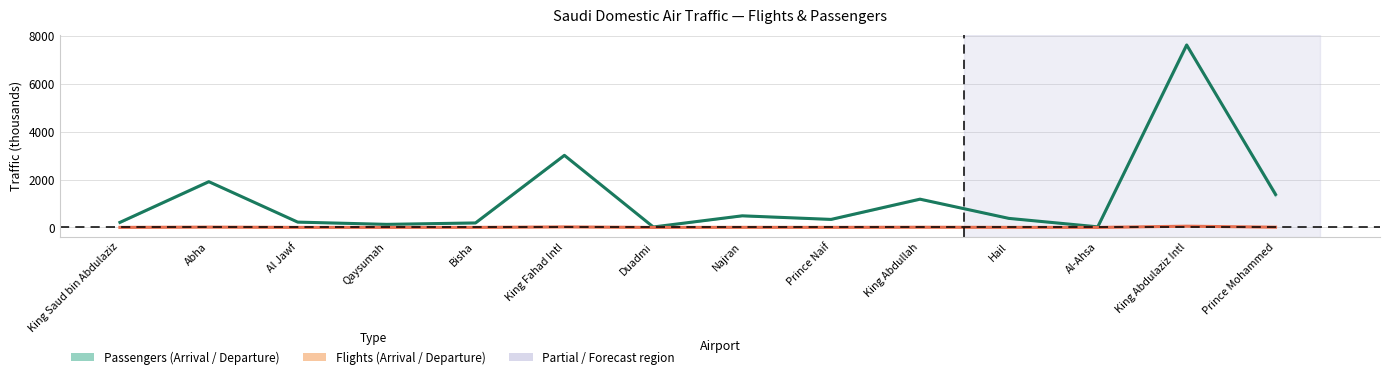

True or false: Flights mid and Passengers mid intersect in this chart.

False